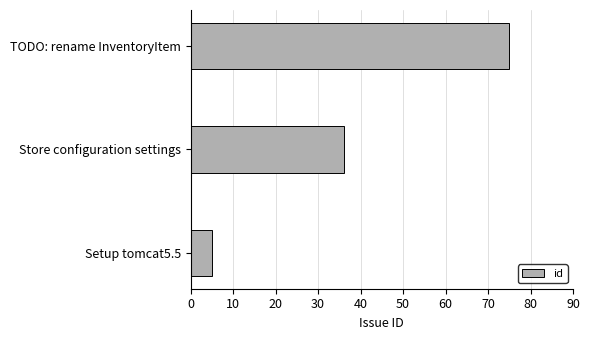

Which category has the lowest value across all series?

Setup tomcat5.5